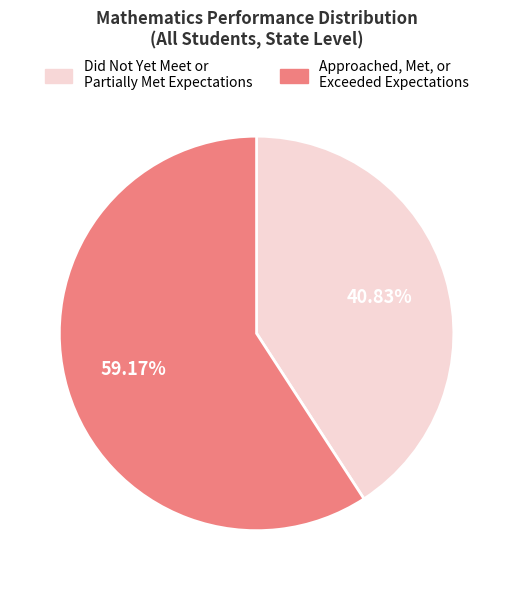

Does any single category account for the majority?

Yes